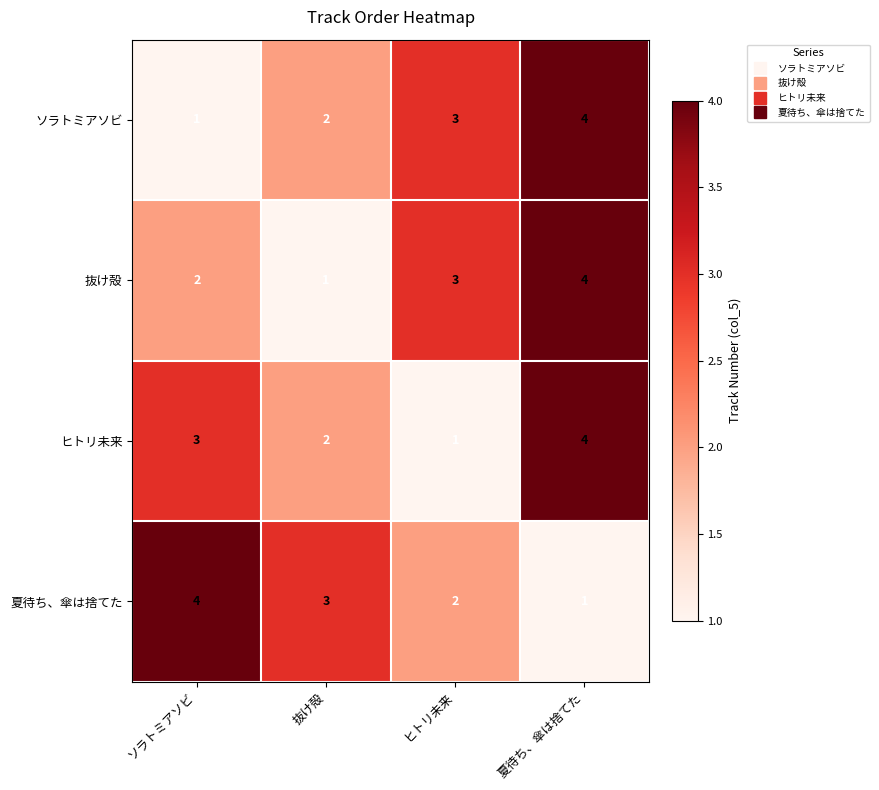

What is the difference between the maximum and minimum values in the ヒトリ未来 series?

3